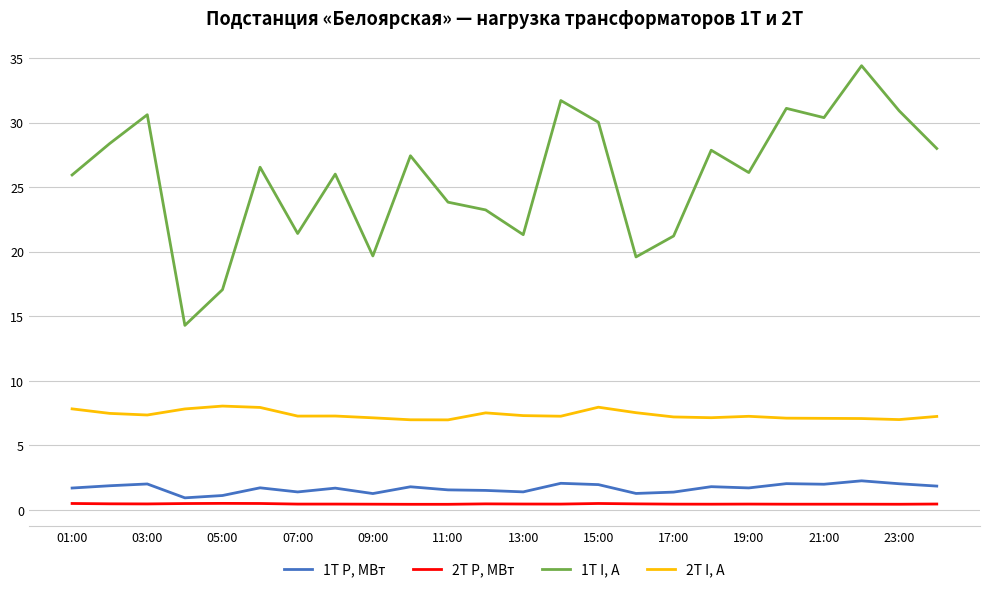

What is the greatest value displayed?

34.4